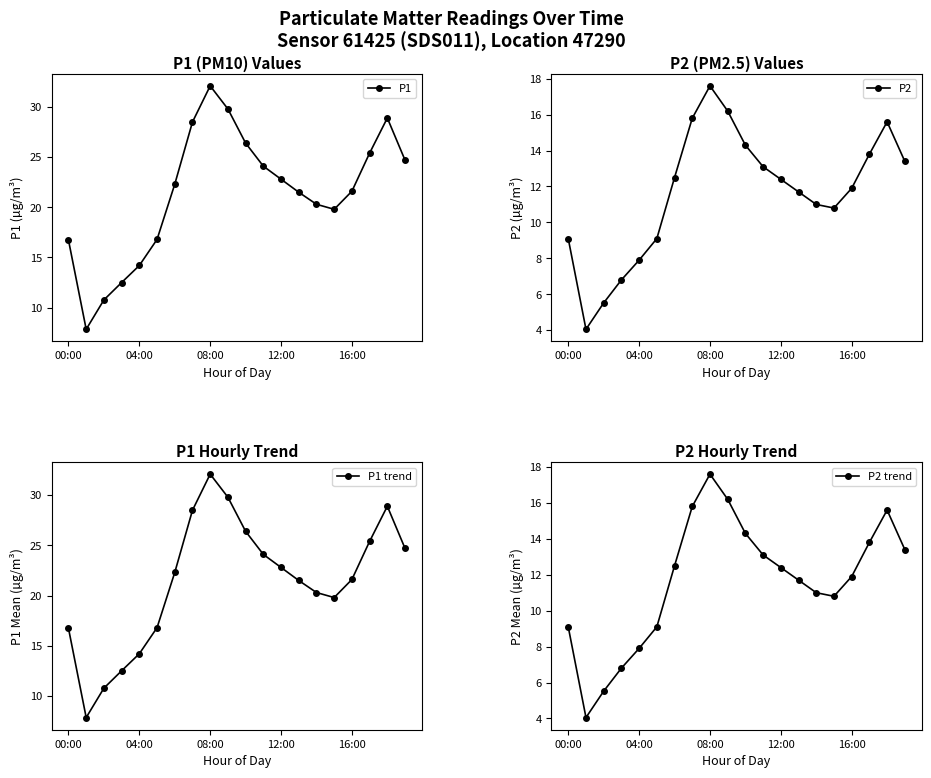

In P2, how many points are lower than both neighbors (excluding endpoints)?

2